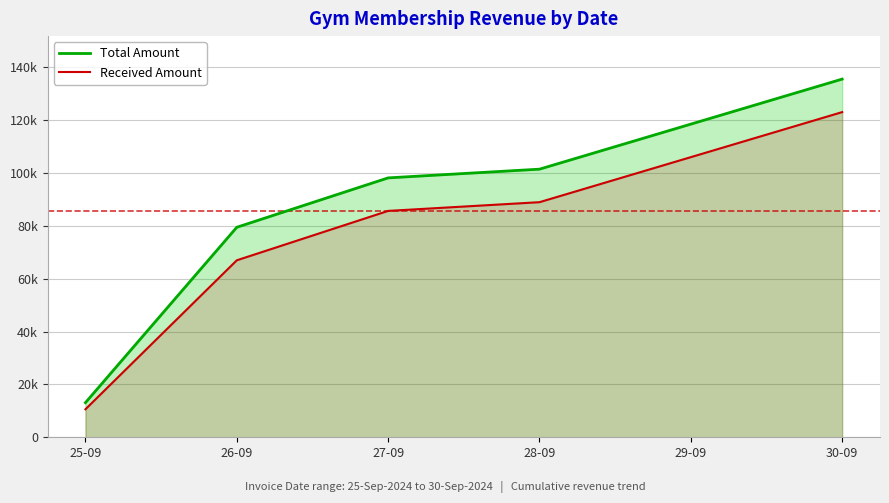

What are all the series names shown in the legend?

Total Amount, Received Amount